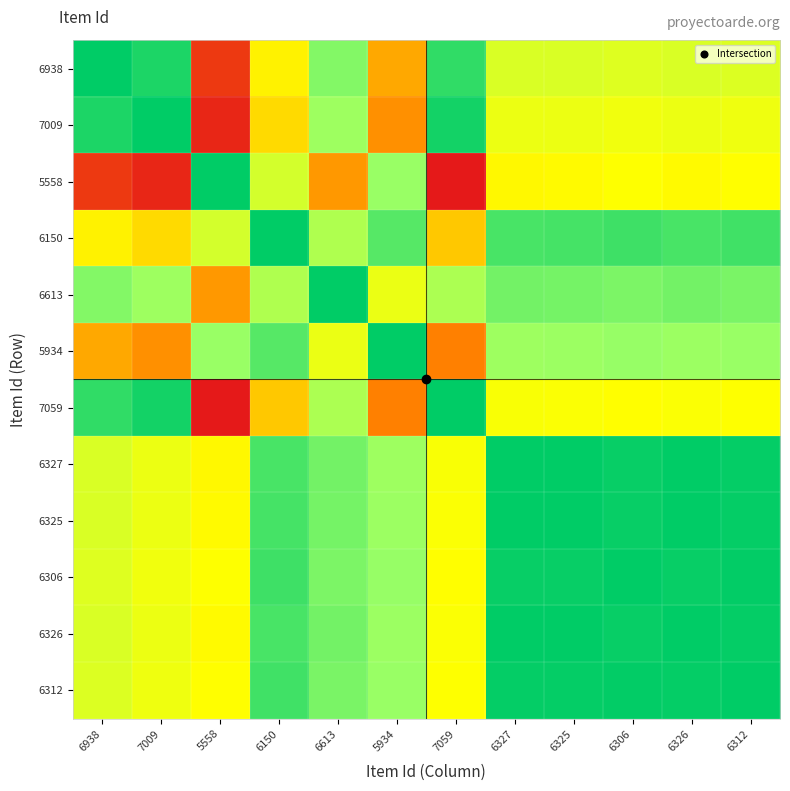

Reading left to right, extract all data points from this chart.

6938: 6938=1.0	7009=1.0	5558=0.1	6150=0.5	6613=0.8	5934=0.3	7059=0.9	6327=0.6	6325=0.6	6306=0.6	6326=0.6	6312=0.6
7009: 6938=1.0	7009=1.0	5558=0.0	6150=0.4	6613=0.7	5934=0.3	7059=1.0	6327=0.5	6325=0.5	6306=0.5	6326=0.5	6312=0.5
5558: 6938=0.1	7009=0.0	5558=1.0	6150=0.6	6613=0.3	5934=0.7	7059=0.0	6327=0.5	6325=0.5	6306=0.5	6326=0.5	6312=0.5
6150: 6938=0.5	7009=0.4	5558=0.6	6150=1.0	6613=0.7	5934=0.9	7059=0.4	6327=0.9	6325=0.9	6306=0.9	6326=0.9	6312=0.9
6613: 6938=0.8	7009=0.7	5558=0.3	6150=0.7	6613=1.0	5934=0.5	7059=0.7	6327=0.8	6325=0.8	6306=0.8	6326=0.8	6312=0.8
5934: 6938=0.3	7009=0.3	5558=0.7	6150=0.9	6613=0.5	5934=1.0	7059=0.3	6327=0.7	6325=0.7	6306=0.8	6326=0.7	6312=0.7
7059: 6938=0.9	7009=1.0	5558=0.0	6150=0.4	6613=0.7	5934=0.3	7059=1.0	6327=0.5	6325=0.5	6306=0.5	6326=0.5	6312=0.5
6327: 6938=0.6	7009=0.5	5558=0.5	6150=0.9	6613=0.8	5934=0.7	7059=0.5	6327=1.0	6325=1.0	6306=1.0	6326=1.0	6312=1.0
6325: 6938=0.6	7009=0.5	5558=0.5	6150=0.9	6613=0.8	5934=0.7	7059=0.5	6327=1.0	6325=1.0	6306=1.0	6326=1.0	6312=1.0
6306: 6938=0.6	7009=0.5	5558=0.5	6150=0.9	6613=0.8	5934=0.8	7059=0.5	6327=1.0	6325=1.0	6306=1.0	6326=1.0	6312=1.0
6326: 6938=0.6	7009=0.5	5558=0.5	6150=0.9	6613=0.8	5934=0.7	7059=0.5	6327=1.0	6325=1.0	6306=1.0	6326=1.0	6312=1.0
6312: 6938=0.6	7009=0.5	5558=0.5	6150=0.9	6613=0.8	5934=0.7	7059=0.5	6327=1.0	6325=1.0	6306=1.0	6326=1.0	6312=1.0